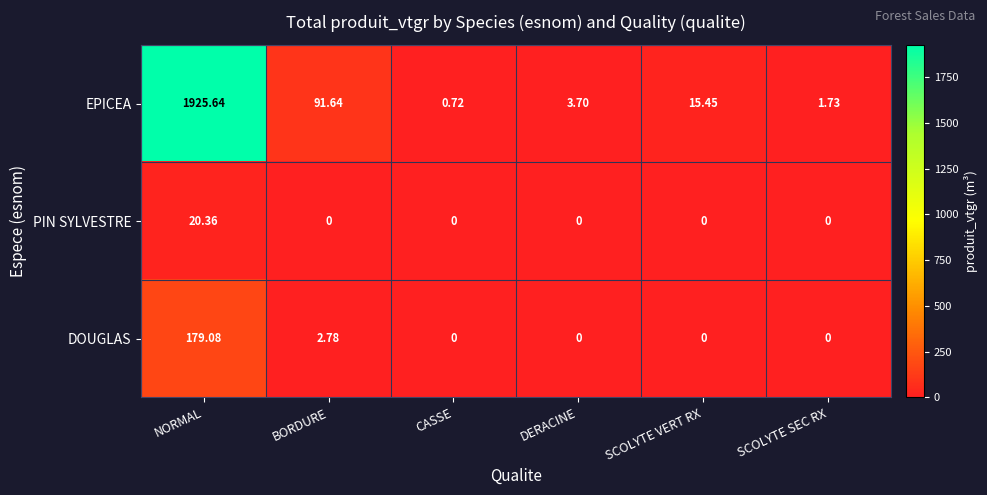

Which series has the largest total across all categories?

EPICEA